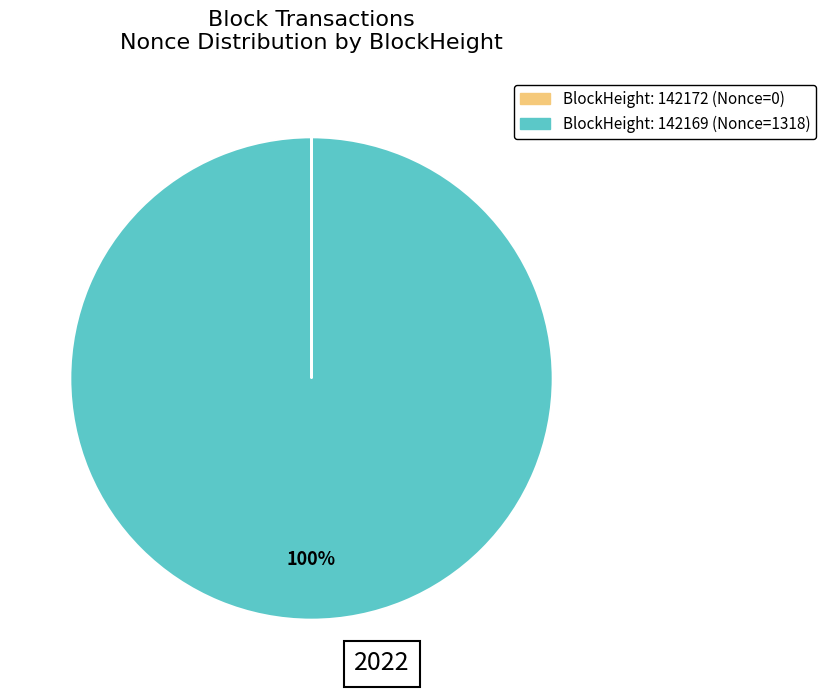

Is there a majority slice in this chart?

Yes